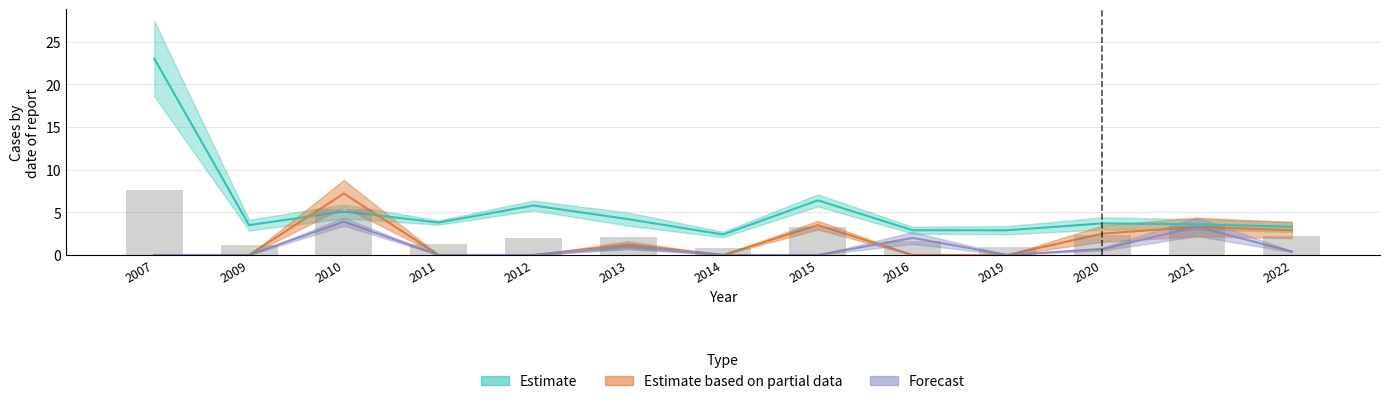

Reading right to left, list all the values displayed in this chart.

Estimate: 2022=3.3	2021=3.6	2020=3.7	2019=2.9	2016=2.9	2015=6.4	2014=2.4	2013=4.2	2012=5.8	2011=3.8	2010=5.1	2009=3.5	2007=23.0
Estimate based on partial data: 2022=2.9	2021=3.3	2020=2.5	2019=0.0	2016=0.0	2015=3.5	2014=0.0	2013=1.2	2012=0.0	2011=0.0	2010=7.2	2009=0.0	2007=0.0
Forecast: 2022=0.4	2021=3.3	2020=0.7	2019=0.0	2016=2.0	2015=0.0	2014=0.0	2013=1.0	2012=0.0	2011=0.0	2010=3.9	2009=0.0	2007=0.0